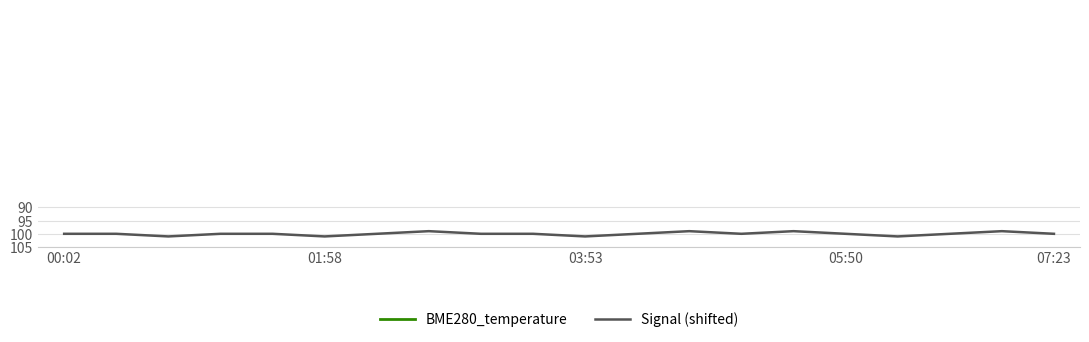

What is the sum of all BME280_temperature values?

167.4